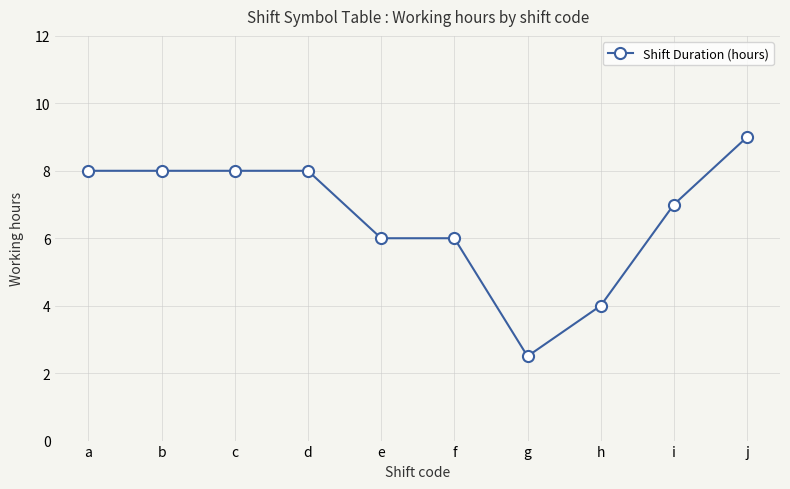

At which category does the chart reach its peak across all series?

j